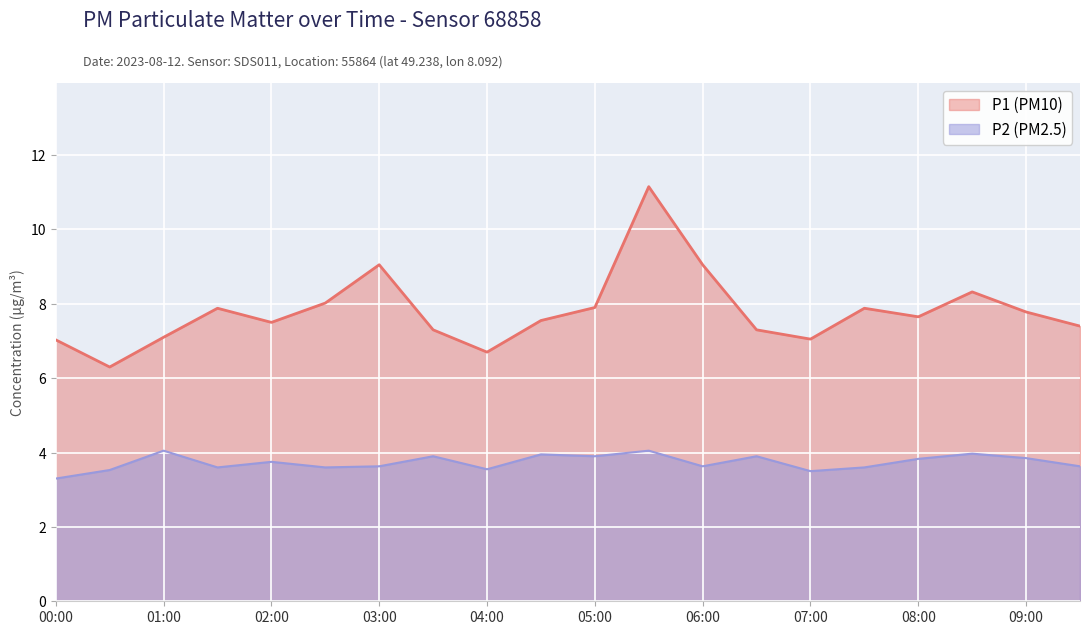

Reading left to right, extract all data points from this chart.

P1: 00:00=7.0	00:30=6.3	01:00=7.1	01:30=7.9	02:00=7.5	02:30=8.0	03:00=9.1	03:30=7.3	04:00=6.7	04:30=7.5	05:00=7.9	05:30=11.2	06:00=9.1	06:30=7.3	07:00=7.0	07:30=7.9	08:00=7.7	08:30=8.3	09:00=7.8	09:30=7.4
P2: 00:00=3.3	00:30=3.5	01:00=4.0	01:30=3.6	02:00=3.8	02:30=3.6	03:00=3.6	03:30=3.9	04:00=3.5	04:30=4.0	05:00=3.9	05:30=4.0	06:00=3.6	06:30=3.9	07:00=3.5	07:30=3.6	08:00=3.8	08:30=4.0	09:00=3.9	09:30=3.6